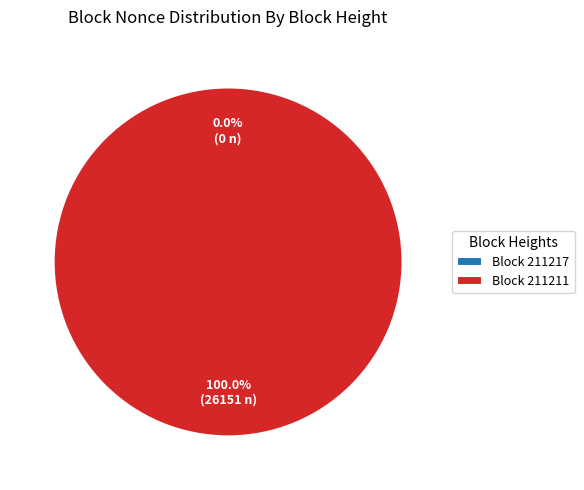

What percentage do 211211 and 211217 together represent?

100.0%